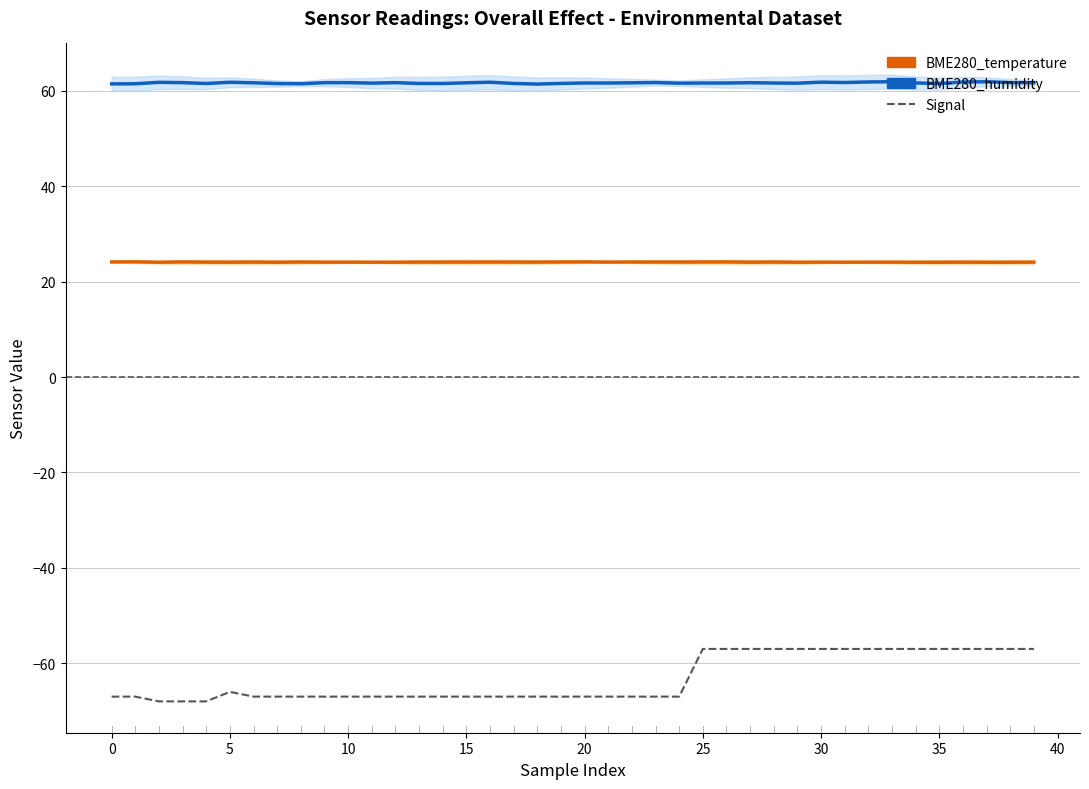

How many lines are shown in the chart?

3